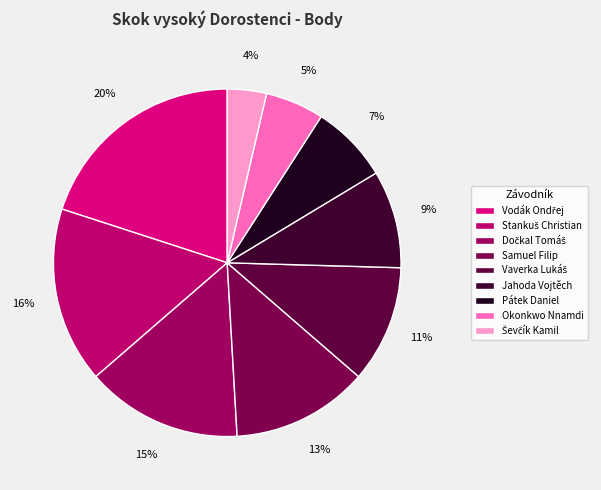

How many slices are in this pie chart?

9